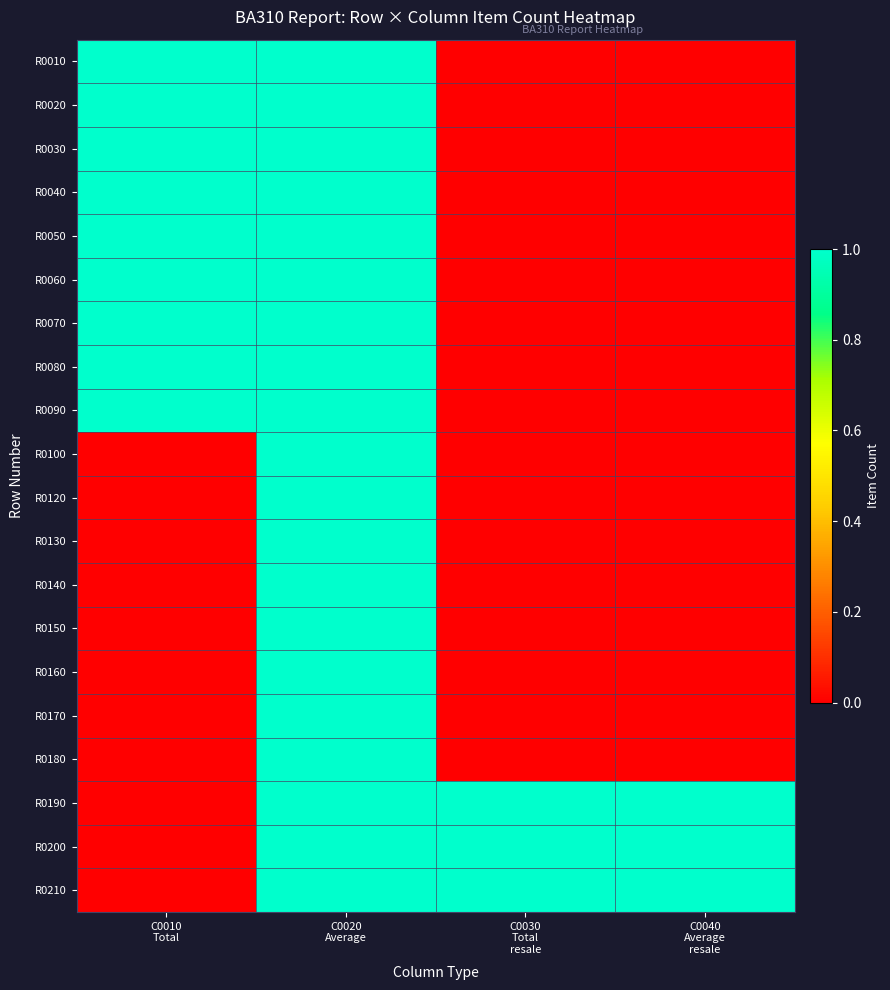

How many distinct data groups are displayed?

20